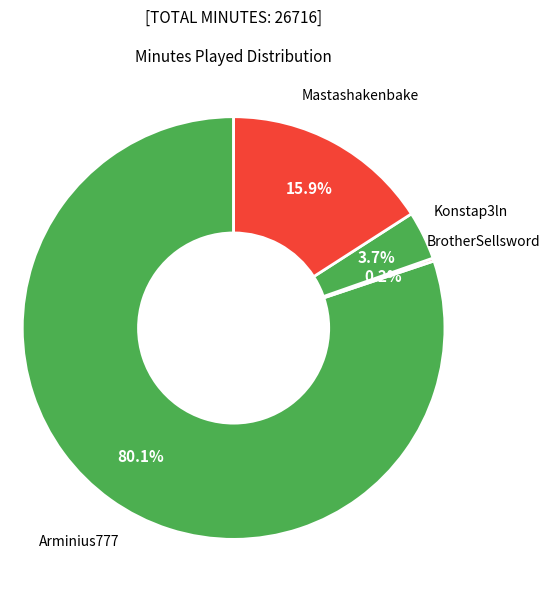

To the nearest percent, what is the difference between the largest and smallest slice percentages?

80%